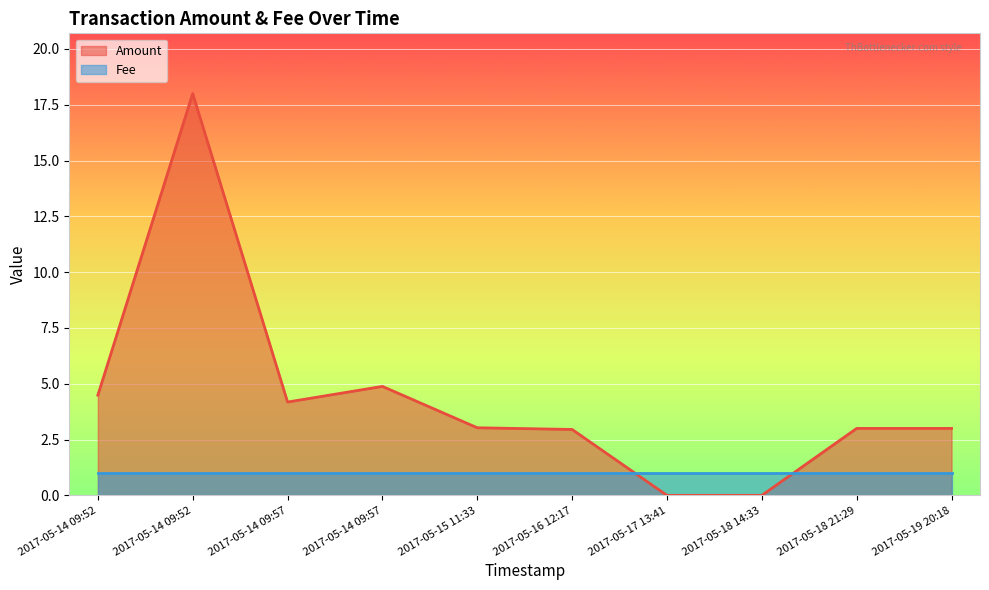

Rank the categories by value from lowest to highest.

2017-05-17 13:41, 2017-05-18 14:33, 2017-05-16 12:17, 2017-05-18 21:29, 2017-05-19 20:18, 2017-05-15 11:33, 2017-05-14 09:57, 2017-05-14 09:52, 2017-05-14 09:57, 2017-05-14 09:52